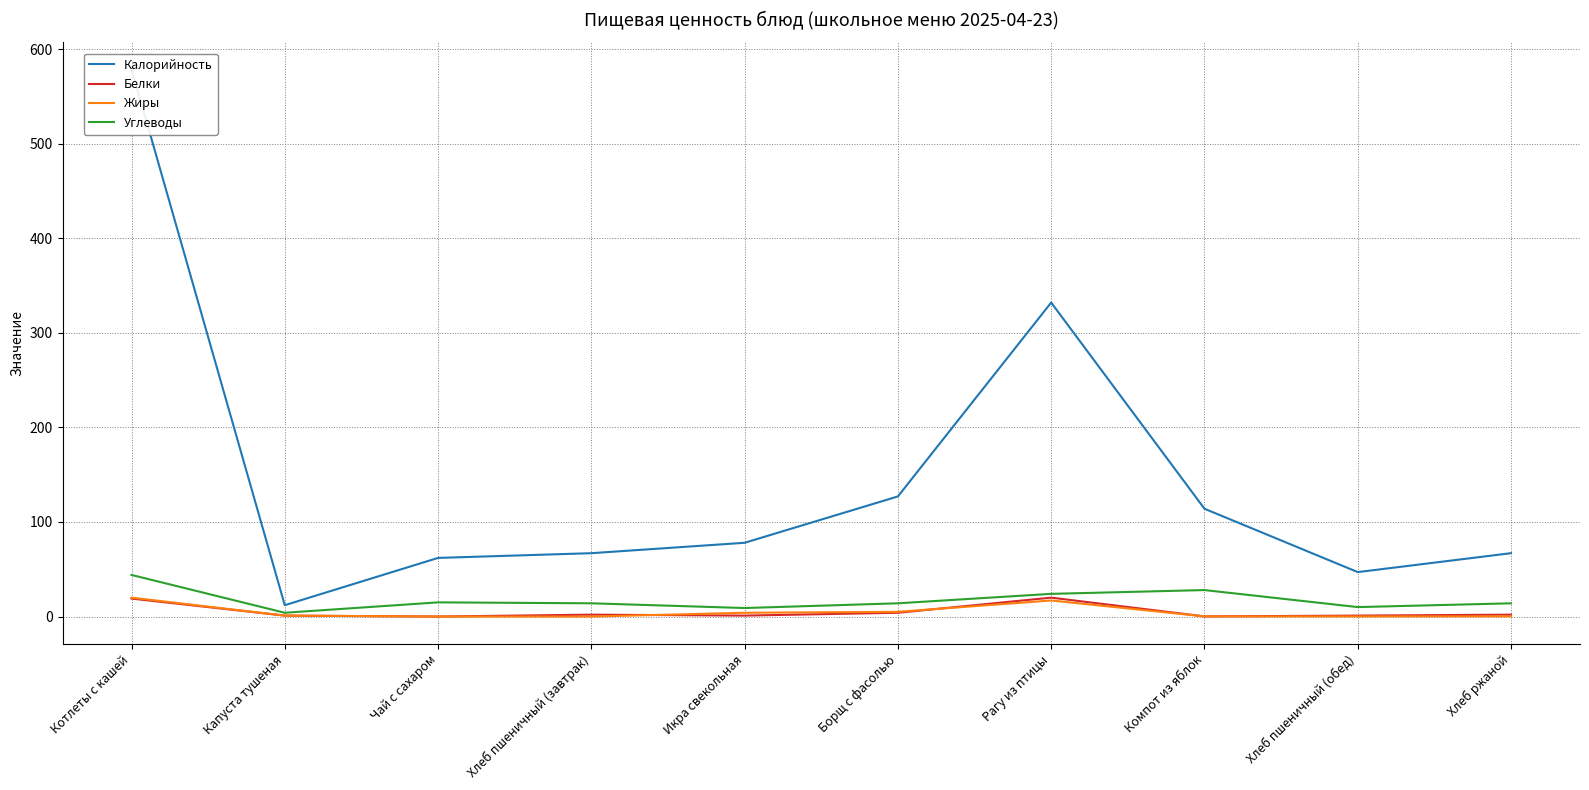

What is the difference between the maximum and minimum values in the Жиры series?

20.0